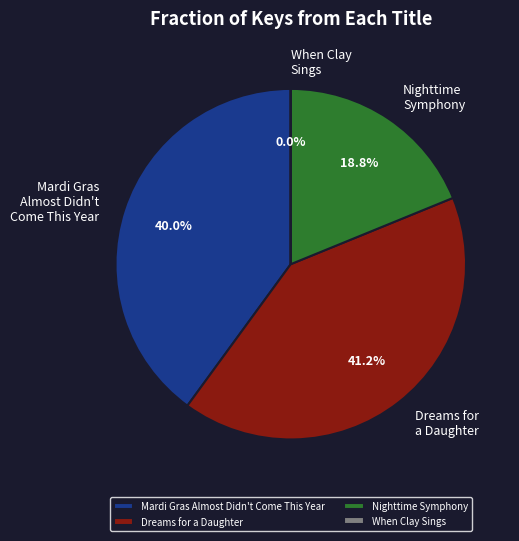

To the nearest percent, what percentage of the pie is Dreams for a Daughter?

41%